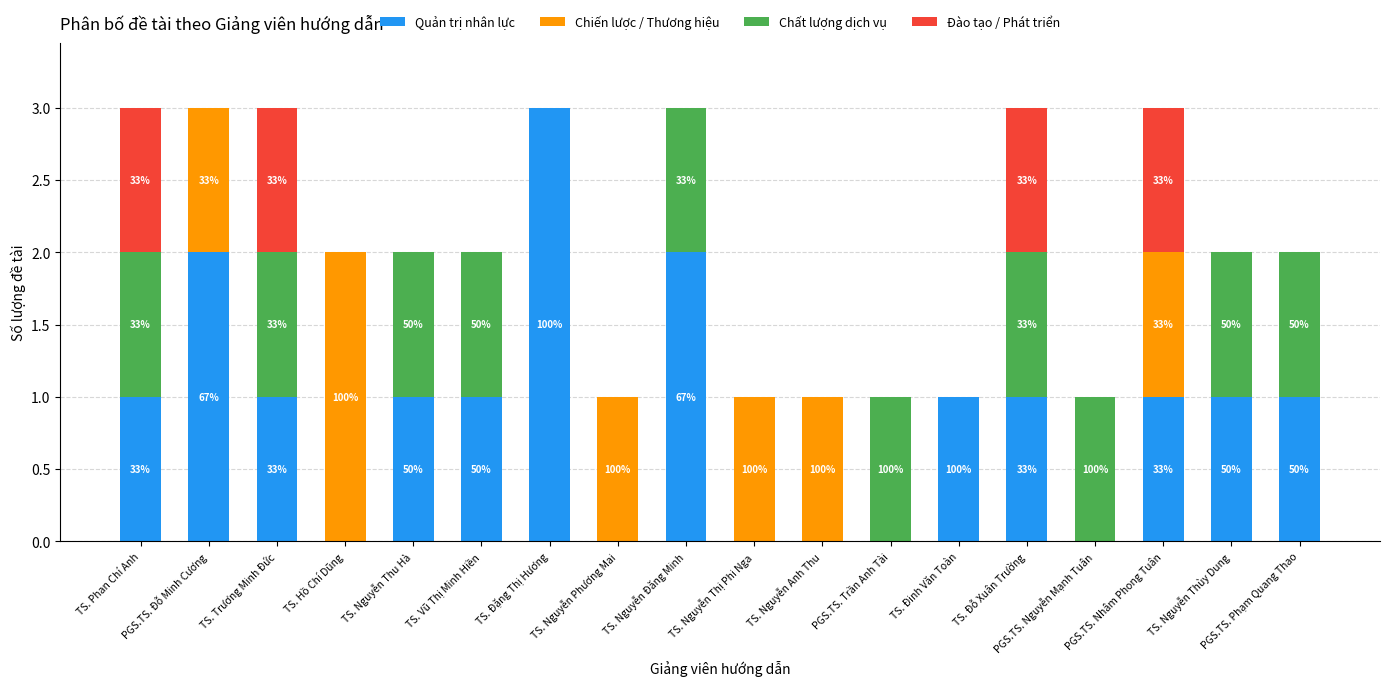

What is the highest value of the Quản trị nhân lực series?

3